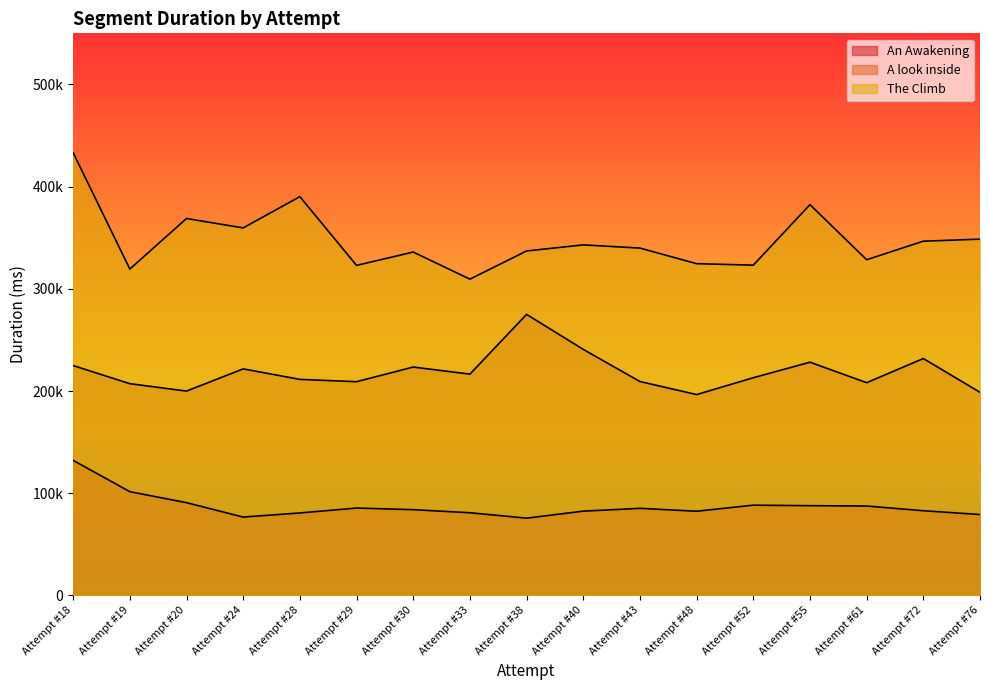

Which series changed the most between Attempt #29 and Attempt #43?

The Climb